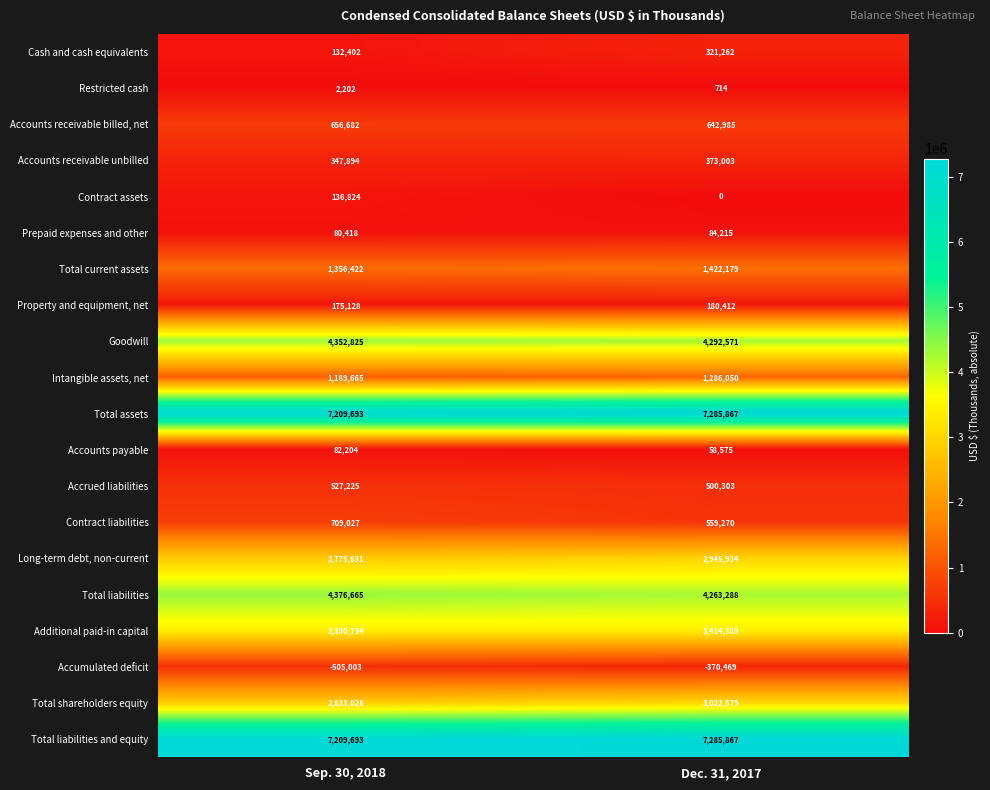

At which label is Long-term debt, non-current closest to 2860782?

Sep. 30, 2018